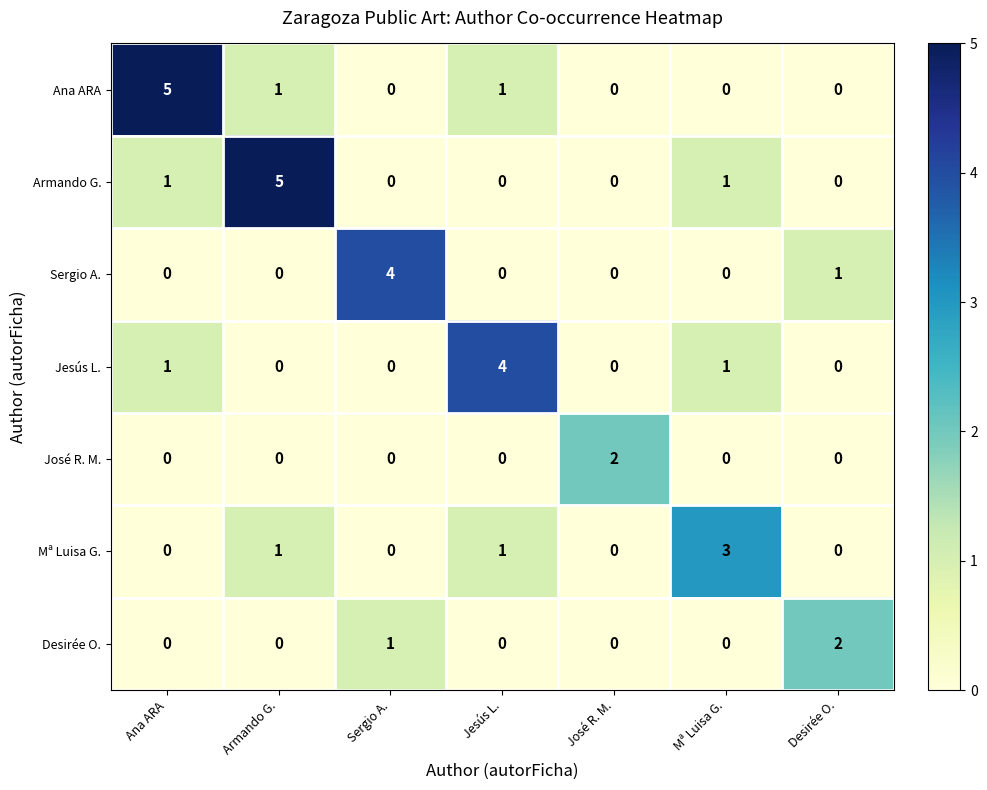

Between Mª Luisa G. and Desirée O., which series saw the biggest shift?

Mª Luisa G.